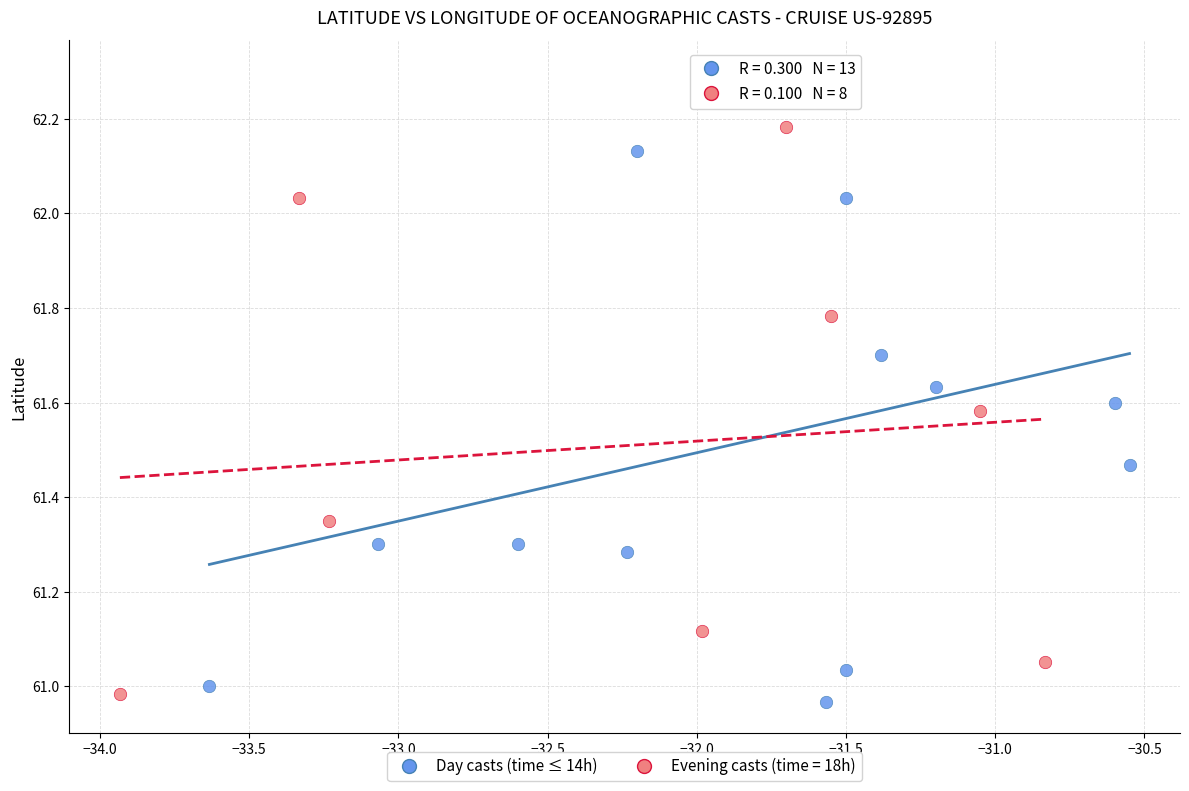

Which series contains the highest Y value?

Day casts (time ≤ 14h)